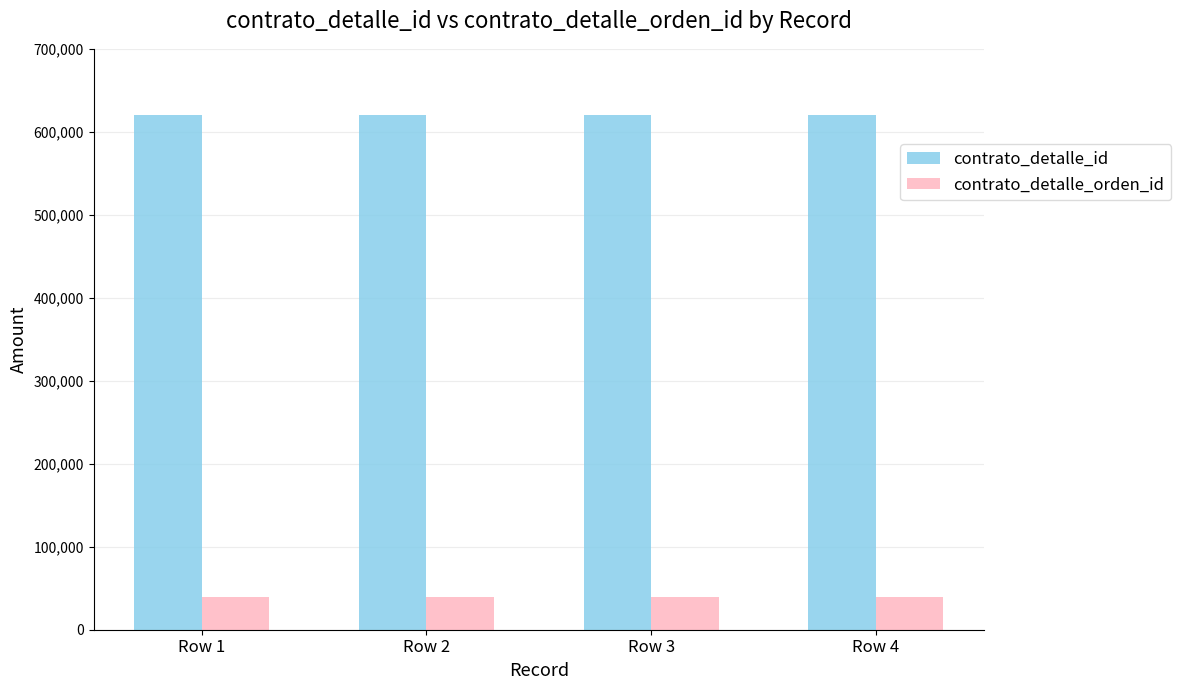

What is the minimum value shown in the chart?

39992